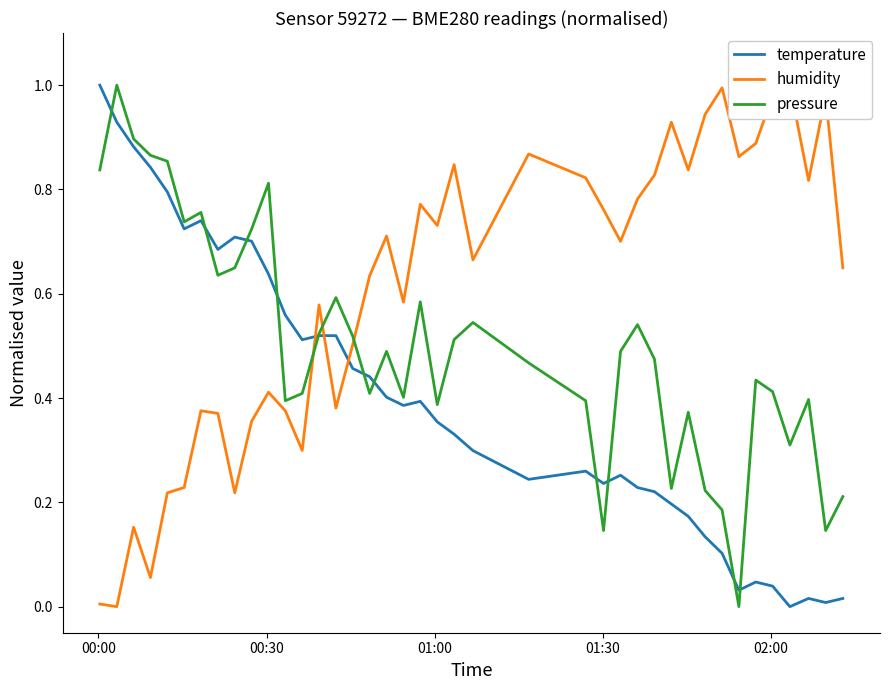

What is the sum of all temperature values?

16.0